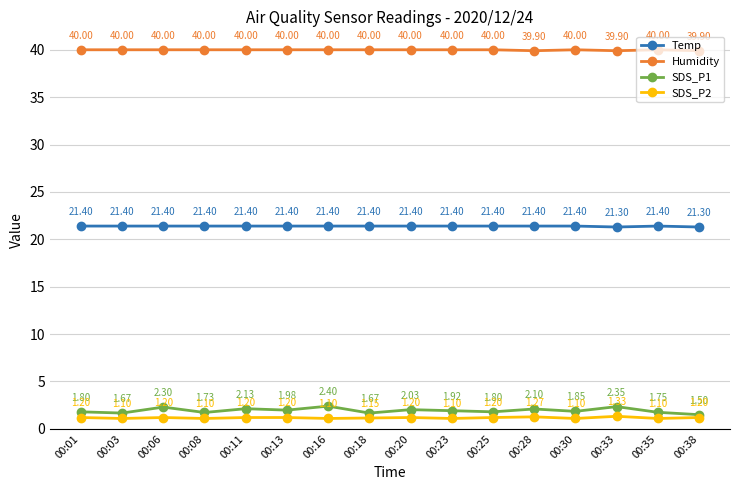

What is the approximate value of SDS_P1 at 00:01?

1.8